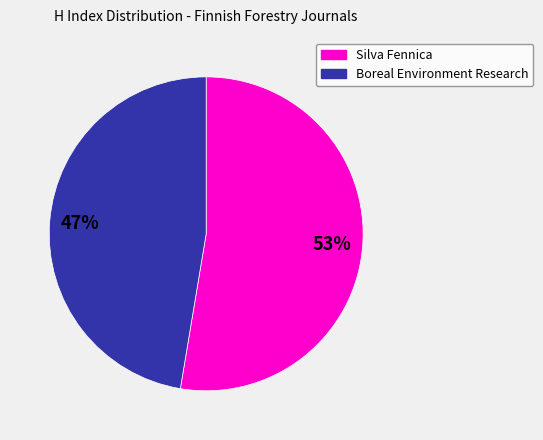

How many segments does this pie chart have?

2